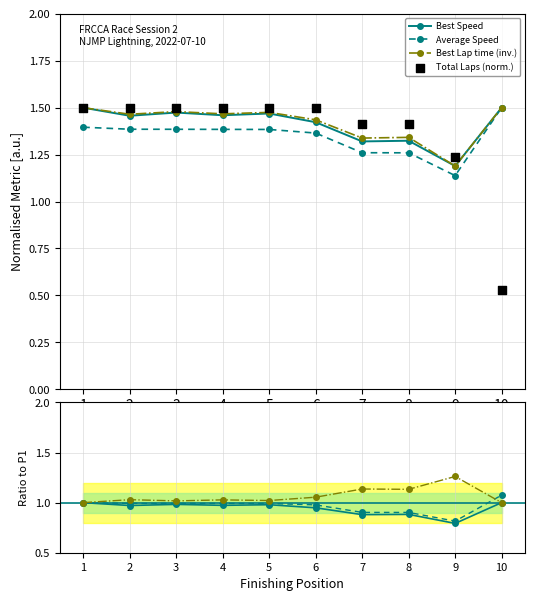

Which series has the largest total across all categories?

Best Lap time